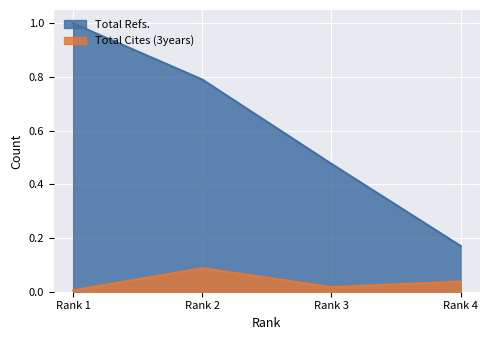

Is it true that Total Refs. equals 0.5 at Rank 2?

False